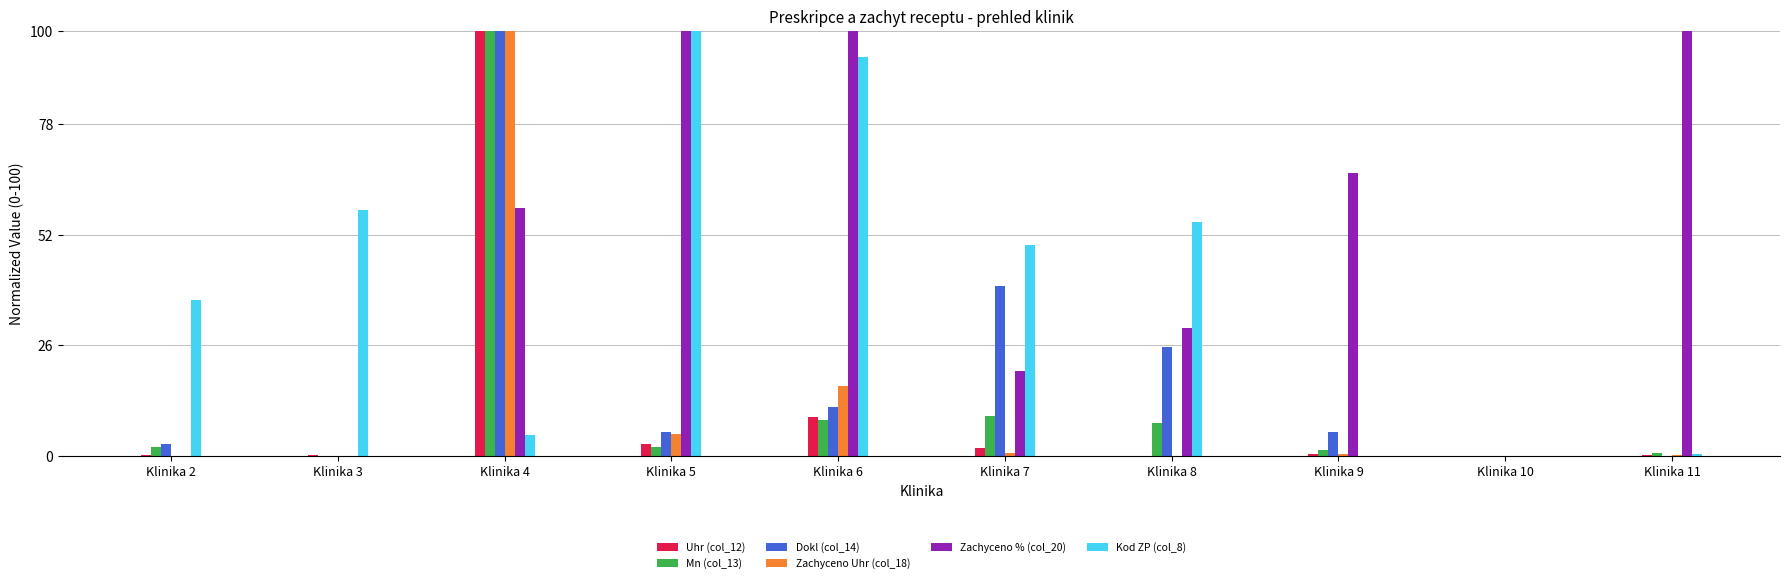

What is the maximum value shown in the chart?

100.0